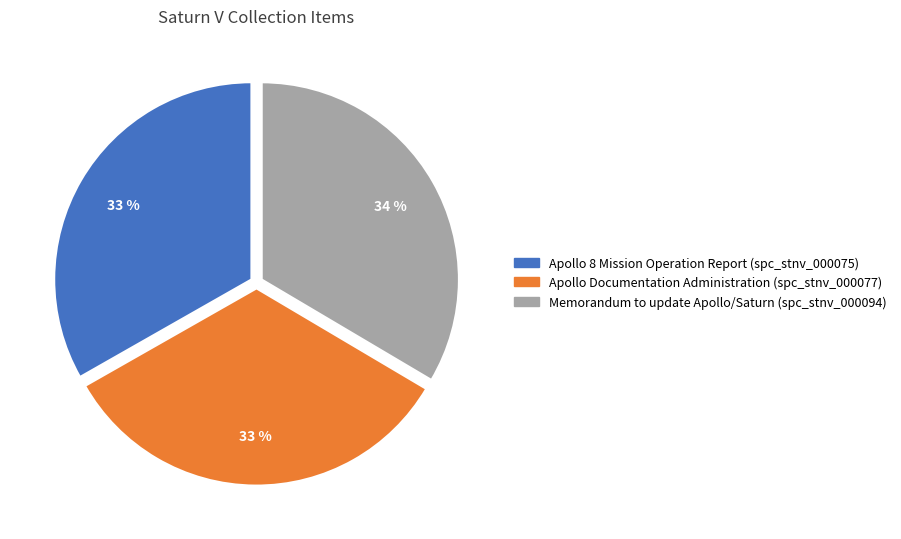

Do Apollo 8 Mission Operation Report (spc_stnv_000075) and Memorandum to update Apollo/Saturn (spc_stnv_000094) together represent more than half of the pie?

Yes